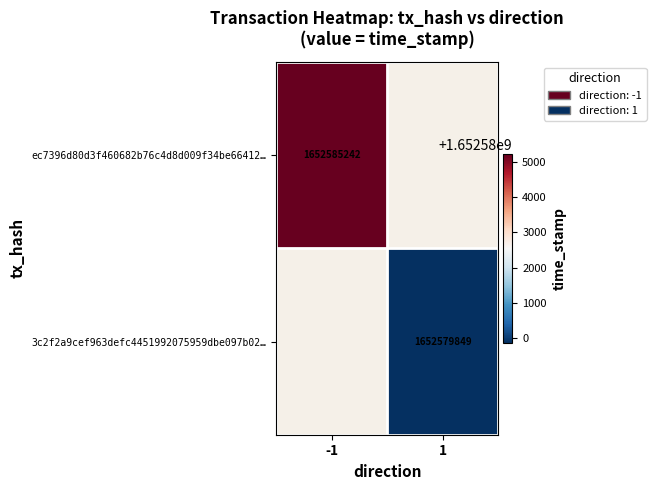

Count the number of categories in the chart.

2